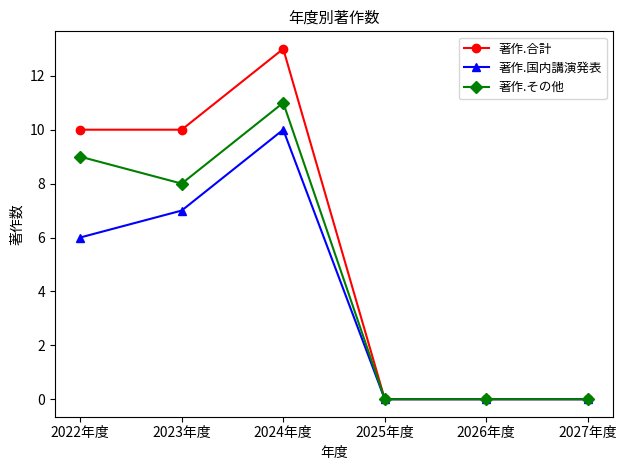

Reading left to right, transcribe all the data shown in this chart.

著作.合計: 2022年度=10	2023年度=10	2024年度=13	2025年度=0	2026年度=0	2027年度=0
著作.国内講演発表: 2022年度=6	2023年度=7	2024年度=10	2025年度=0	2026年度=0	2027年度=0
著作.その他: 2022年度=9	2023年度=8	2024年度=11	2025年度=0	2026年度=0	2027年度=0